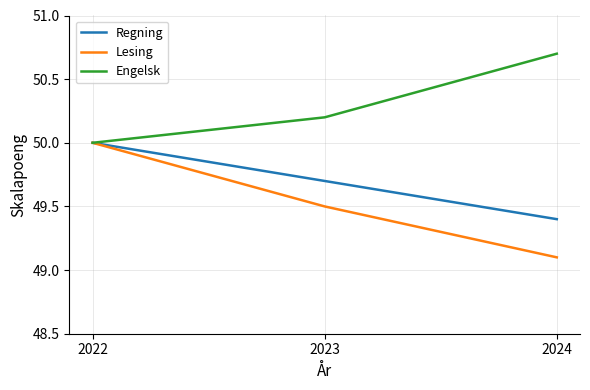

Does the chart display data point markers on the line(s)?

No